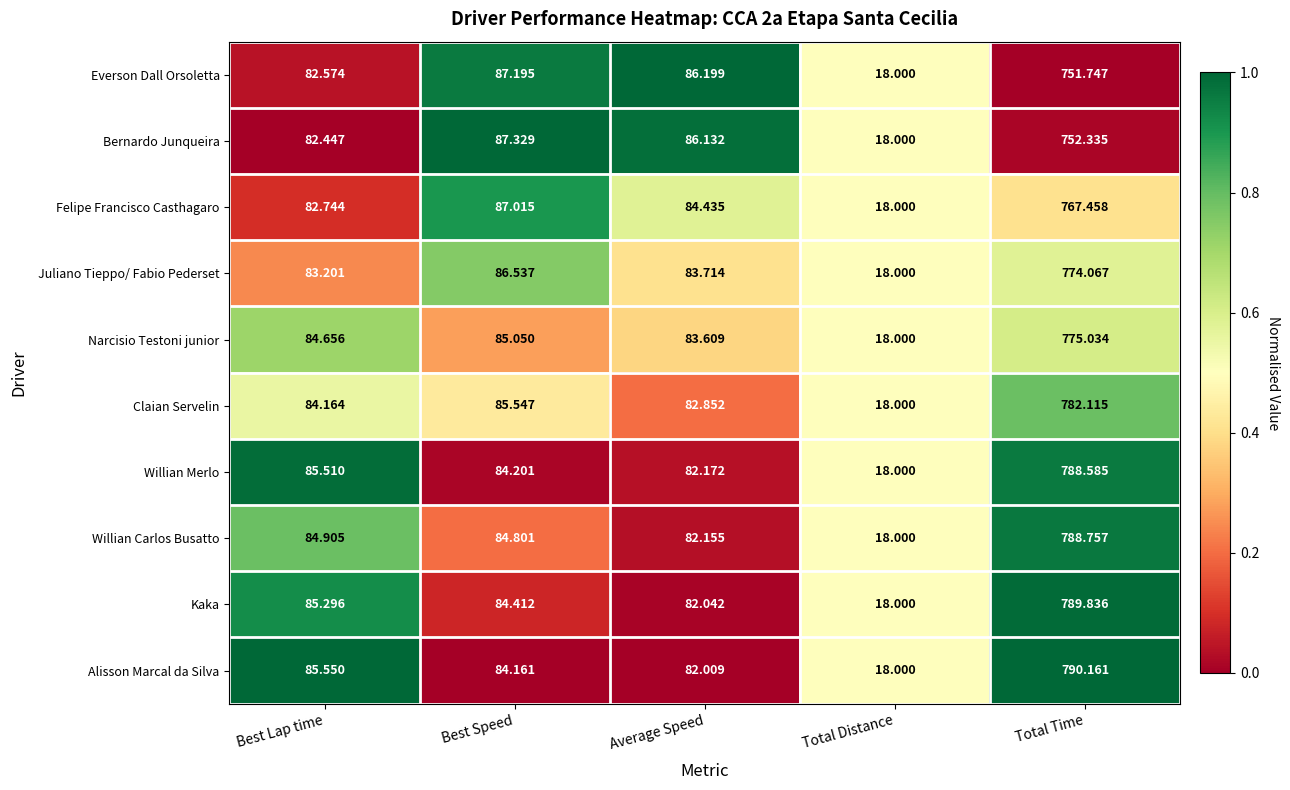

Count the number of data series in this chart.

10